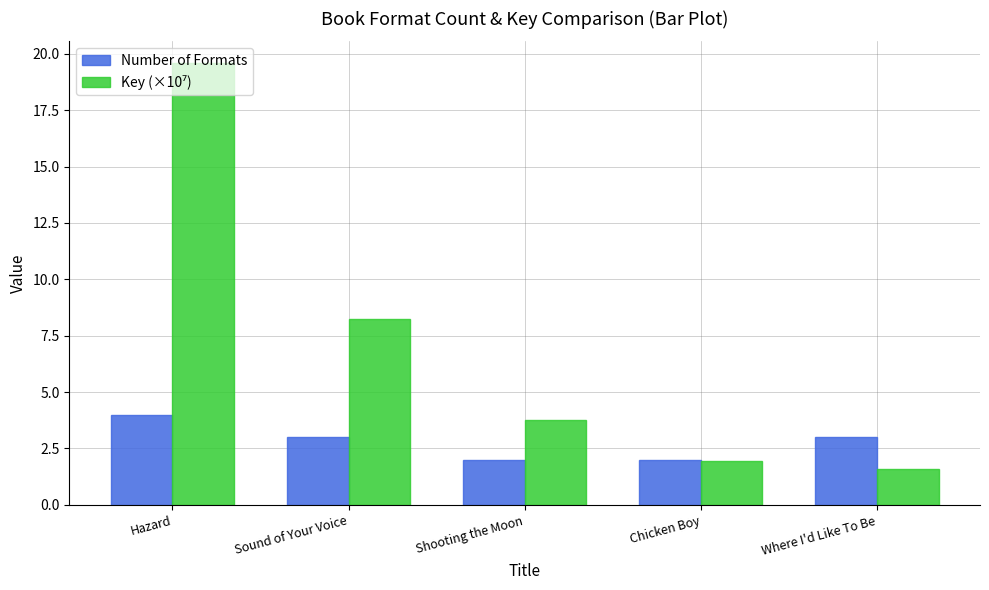

What is the difference between the maximum and minimum values in the Number of Formats series?

2.0